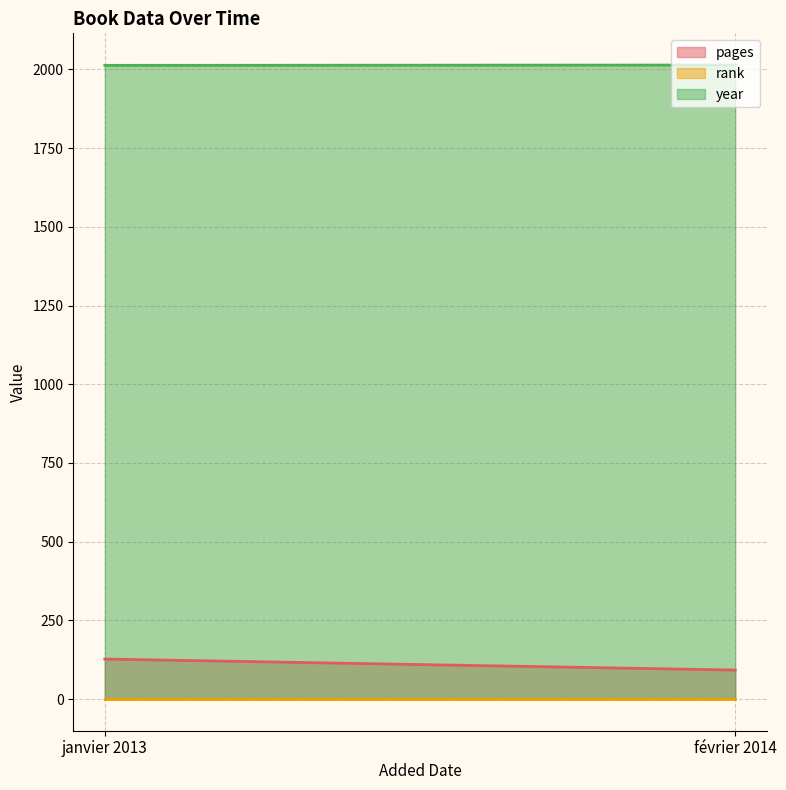

What position from the right is février 2014?

1